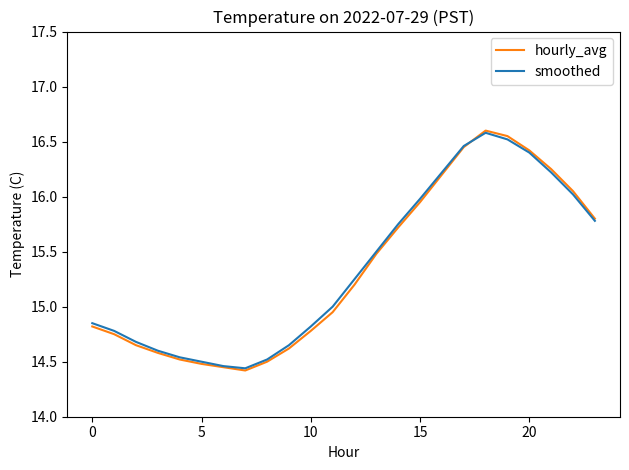

True or false: smoothed has more than 1 interior local peaks.

False